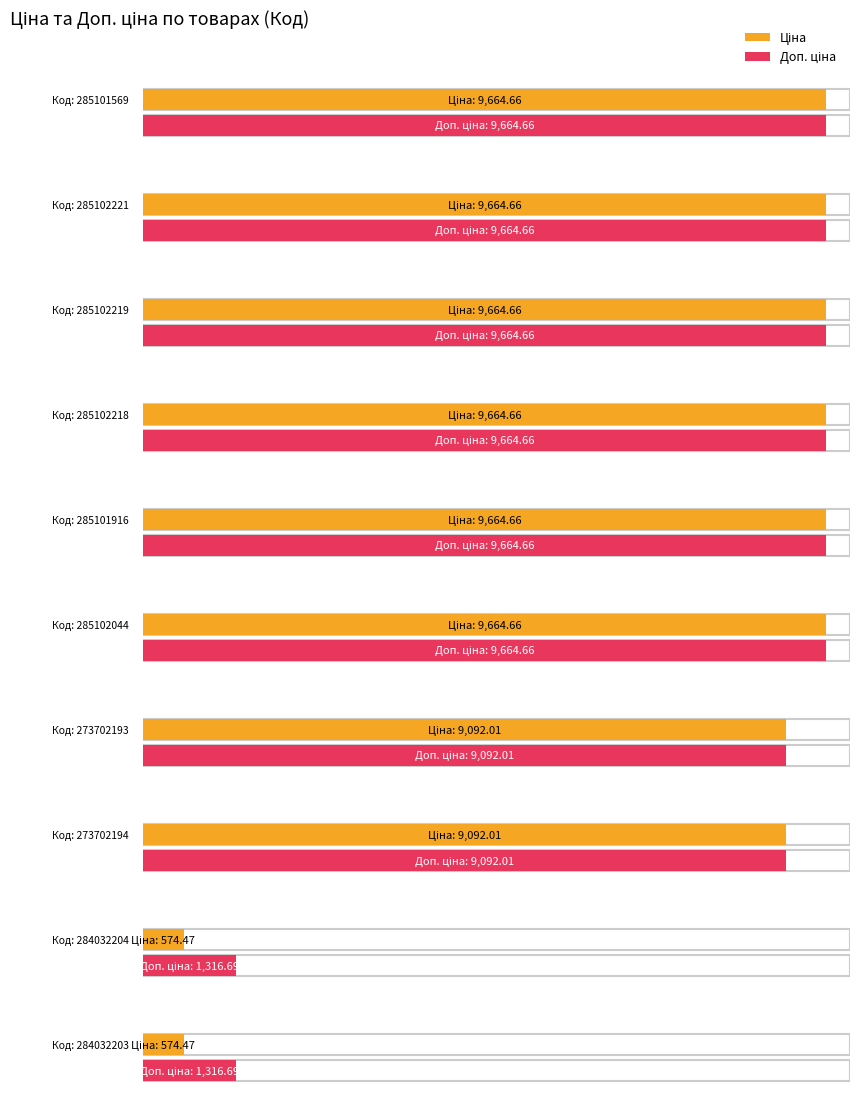

The Ціна series shows 13698.7 at 285102218. True or false?

False